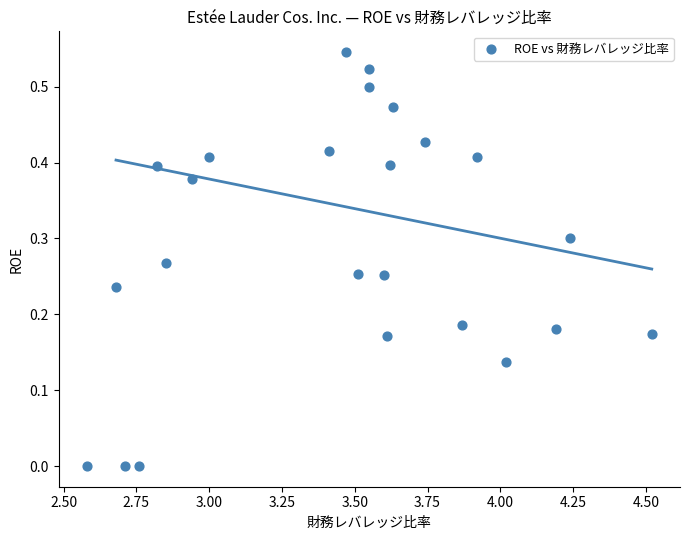

What is the range of X values (max minus min)?

1.9